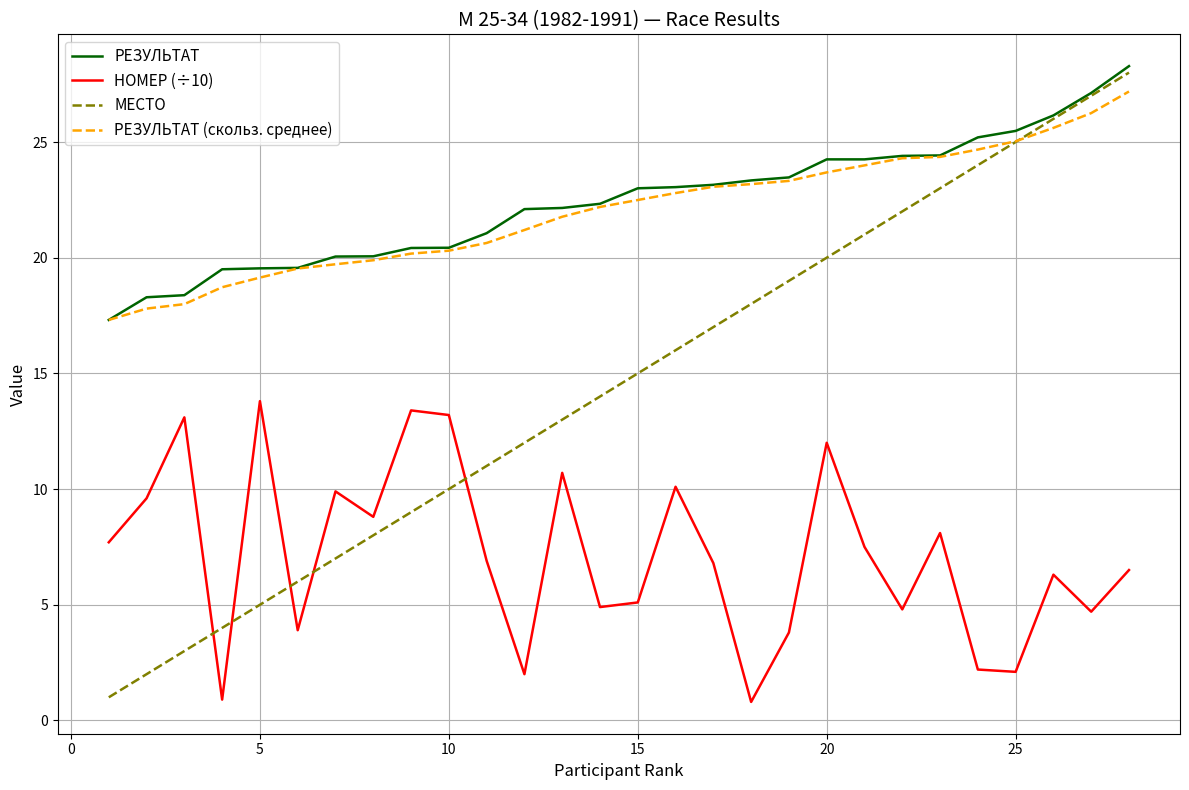

True or false: НОМЕР (÷10) and РЕЗУЛЬТАТ (скольз. среднее) intersect in this chart.

False